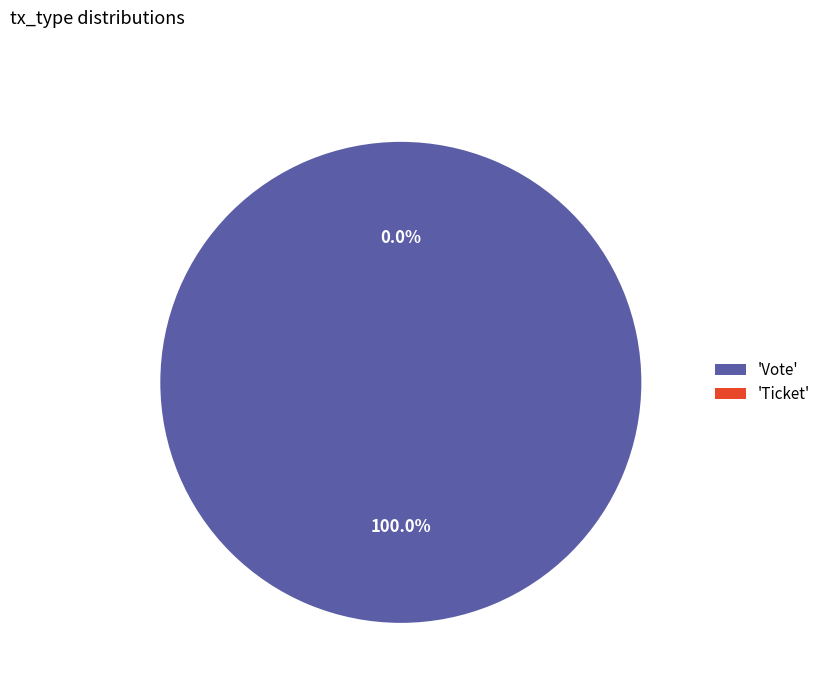

Is it true that Vote is 85% of the pie?

False